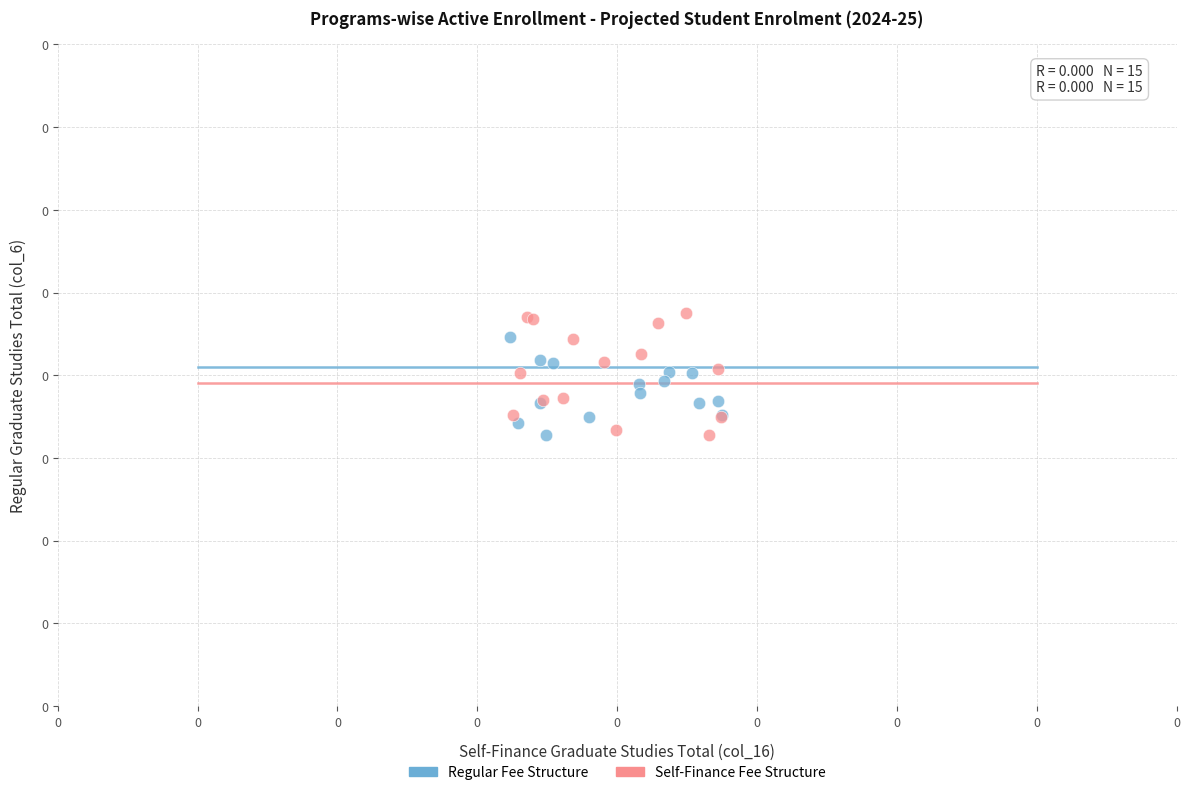

Which series has the largest Y range (max minus min)?

Self-Finance Fee Structure